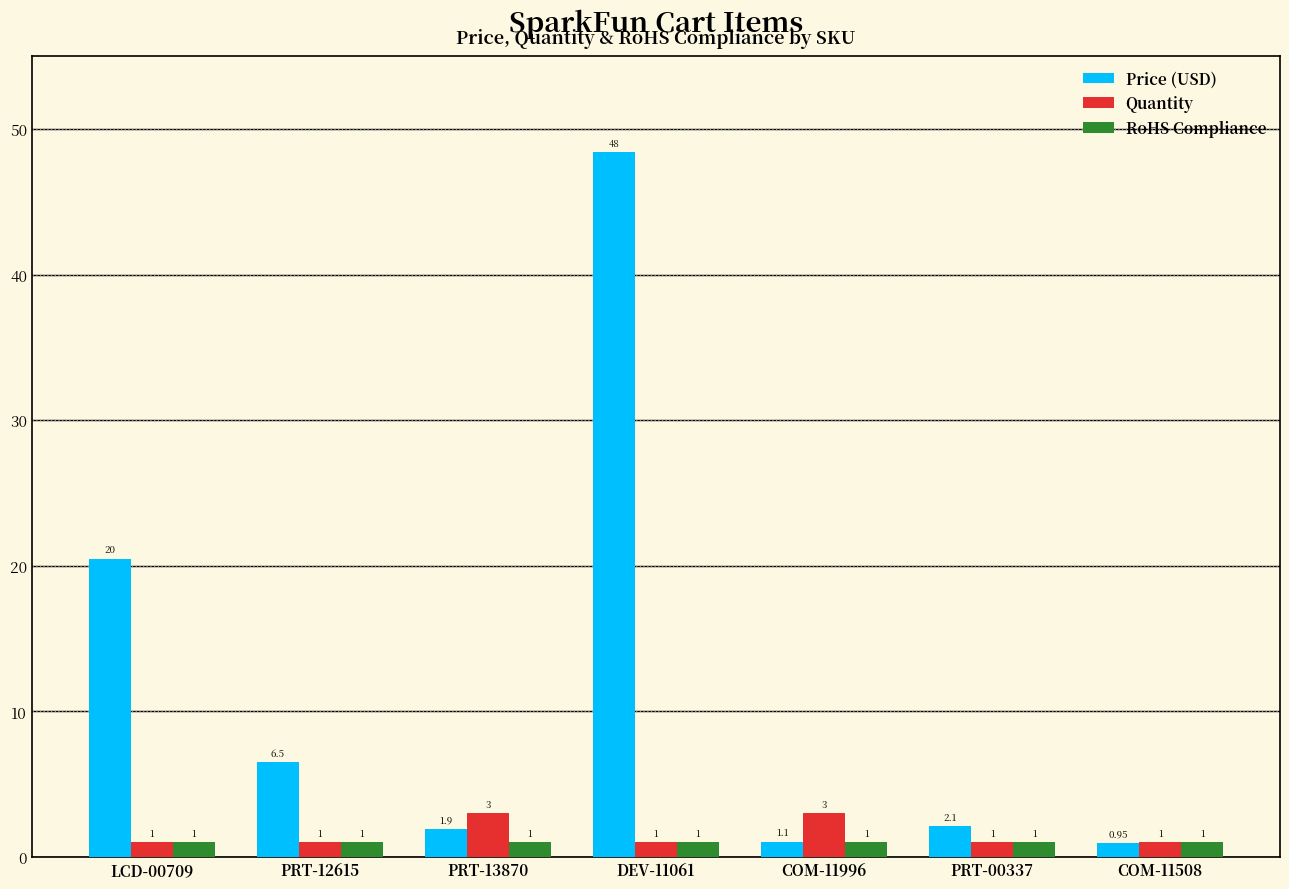

Is the value of RoHS Compliance at COM-11508 greater than the value of Quantity at PRT-13870?

No